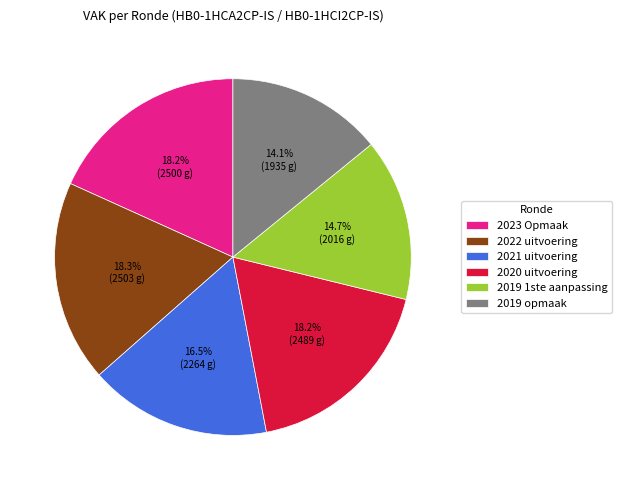

The 2019 1ste aanpassing slice represents 29% of the pie. True or false?

False